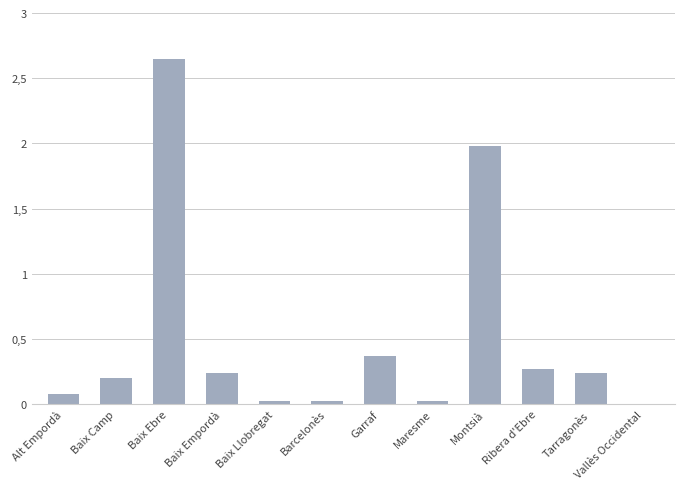

What is the change in value from Tarragonès to Vallès Occidental?

-0.2